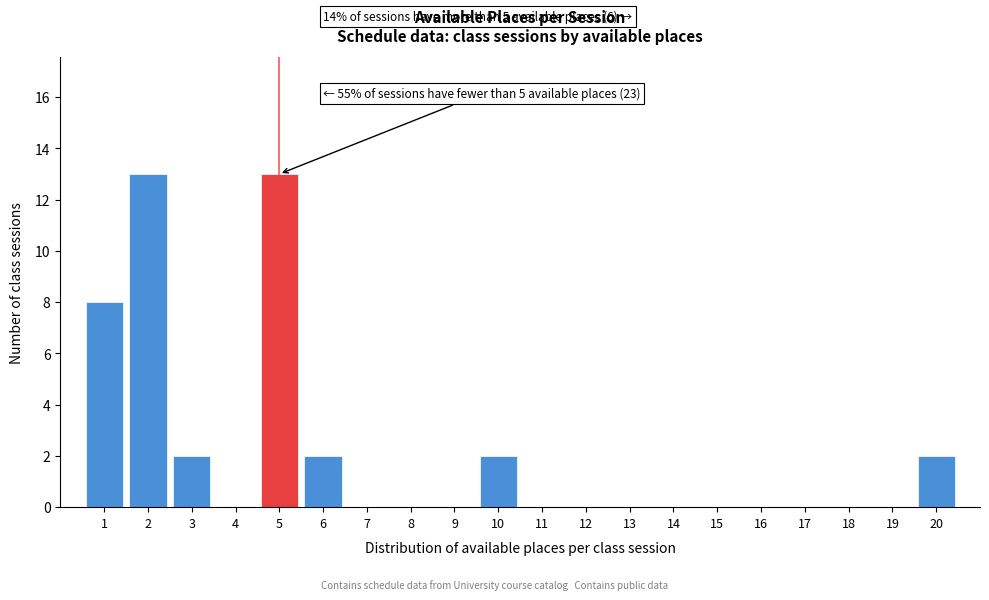

Reading left to right, what are all the values shown in this chart?

1=8	2=13	3=2	4=0	5=13	6=2	7=0	8=0	9=0	10=2	11=0	12=0	13=0	14=0	15=0	16=0	17=0	18=0	19=0	20=2